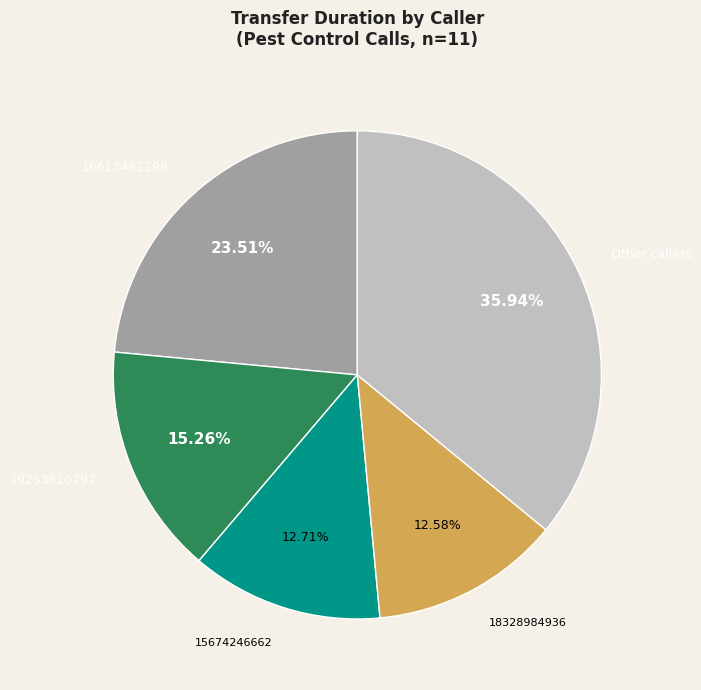

Does 18328984936 account for over 50% of the chart?

No